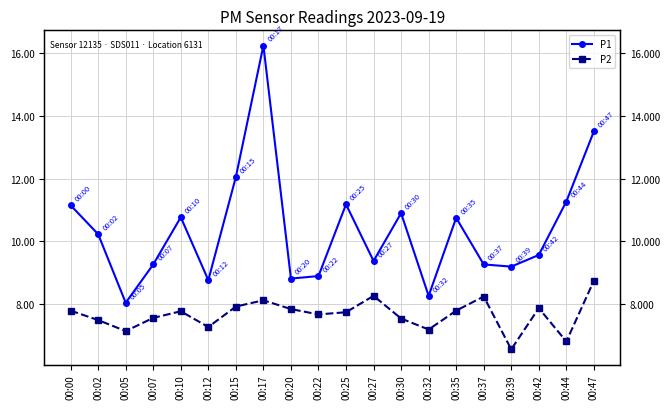

True or false: P1 and P2 intersect in this chart.

False